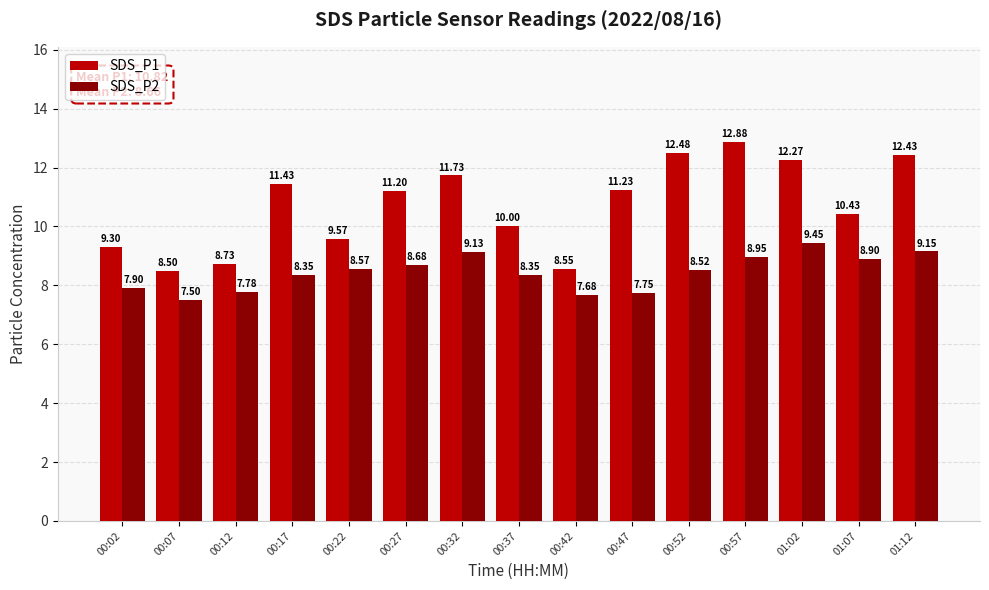

What is the sum of all SDS_P1 values?

160.7